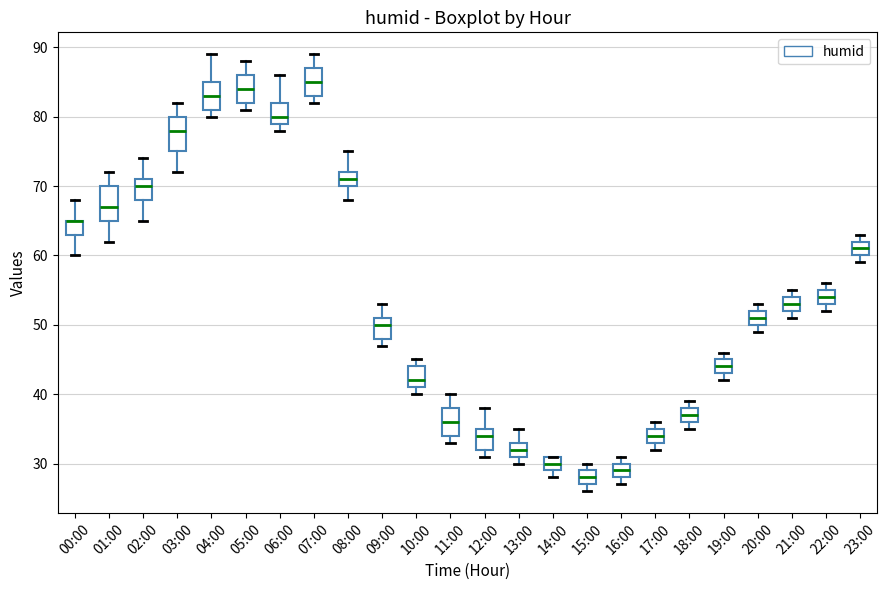

Reading left to right, transcribe this box plot: for each box, give where its median line is, the range the box spans, and where its two whiskers end, as read against the y-axis. The values are not printed on the chart, so give them approximately, as read against the axis.

00:00: median 65 (drawn on the box's upper edge), box 63 to 65, whiskers 60 to 68
01:00: median 67, box 65 to 70, whiskers 62 to 72
02:00: median 70, box 68 to 71, whiskers 65 to 74
03:00: median 78, box 75 to 80, whiskers 72 to 82
04:00: median 83, box 81 to 85, whiskers 80 to 89
05:00: median 84, box 82 to 86, whiskers 81 to 88
06:00: median 80, box 79 to 82, whiskers 78 to 86
07:00: median 85, box 83 to 87, whiskers 82 to 89
08:00: median 71, box 70 to 72, whiskers 68 to 75
09:00: median 50, box 48 to 51, whiskers 47 to 53
10:00: median 42, box 41 to 44, whiskers 40 to 45
11:00: median 36, box 34 to 38, whiskers 33 to 40
12:00: median 34, box 32 to 35, whiskers 31 to 38
13:00: median 32, box 31 to 33, whiskers 30 to 35
14:00: median 30, box 29 to 31, whiskers 28 to 31
15:00: median 28, box 27 to 29, whiskers 26 to 30
16:00: median 29, box 28 to 30, whiskers 27 to 31
17:00: median 34, box 33 to 35, whiskers 32 to 36
18:00: median 37, box 36 to 38, whiskers 35 to 39
19:00: median 44, box 43 to 45, whiskers 42 to 46
20:00: median 51, box 50 to 52, whiskers 49 to 53
21:00: median 53, box 52 to 54, whiskers 51 to 55
22:00: median 54, box 53 to 55, whiskers 52 to 56
23:00: median 61, box 60 to 62, whiskers 59 to 63